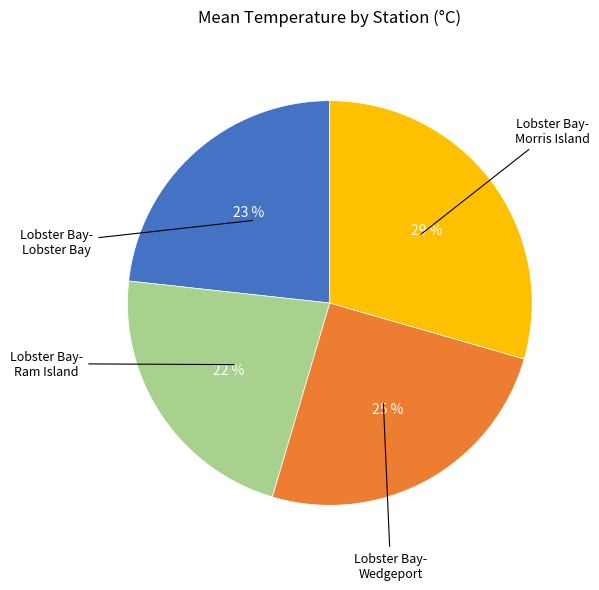

To the nearest percent, what is the average slice percentage?

25%